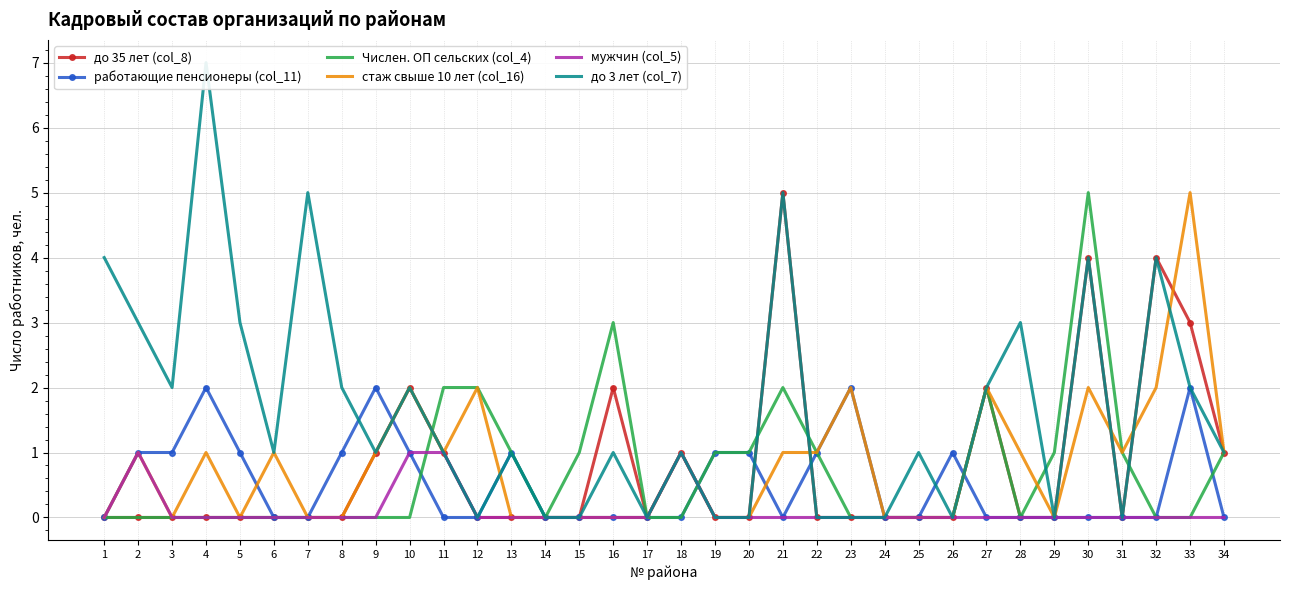

How many distinct data groups are displayed?

6